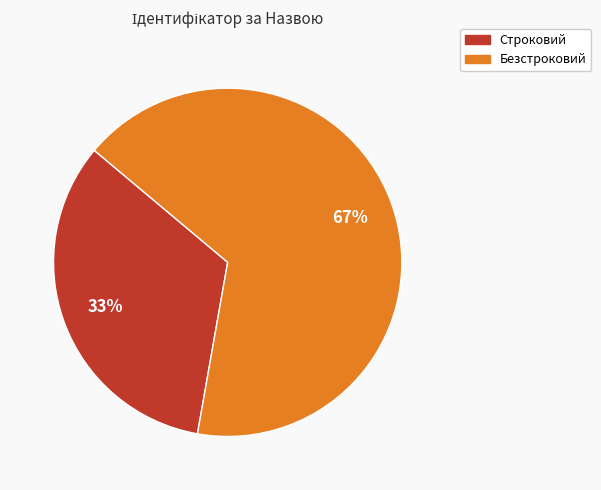

To the nearest percent, what is the combined percentage of Безстроковий and Строковий?

100%